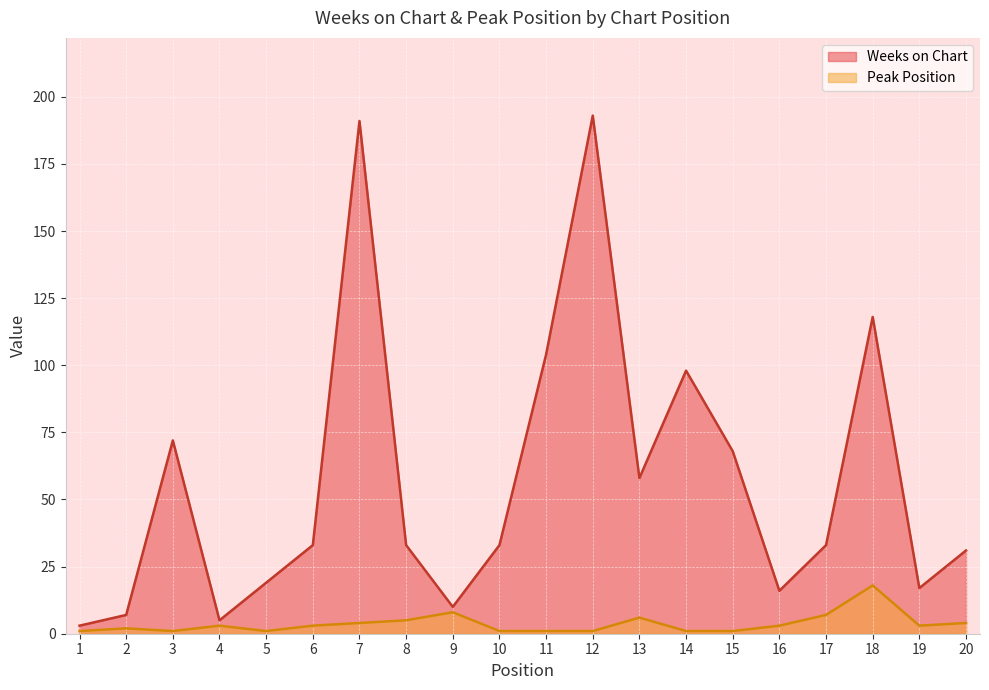

At how many categories does at least one series exceed 93?

5